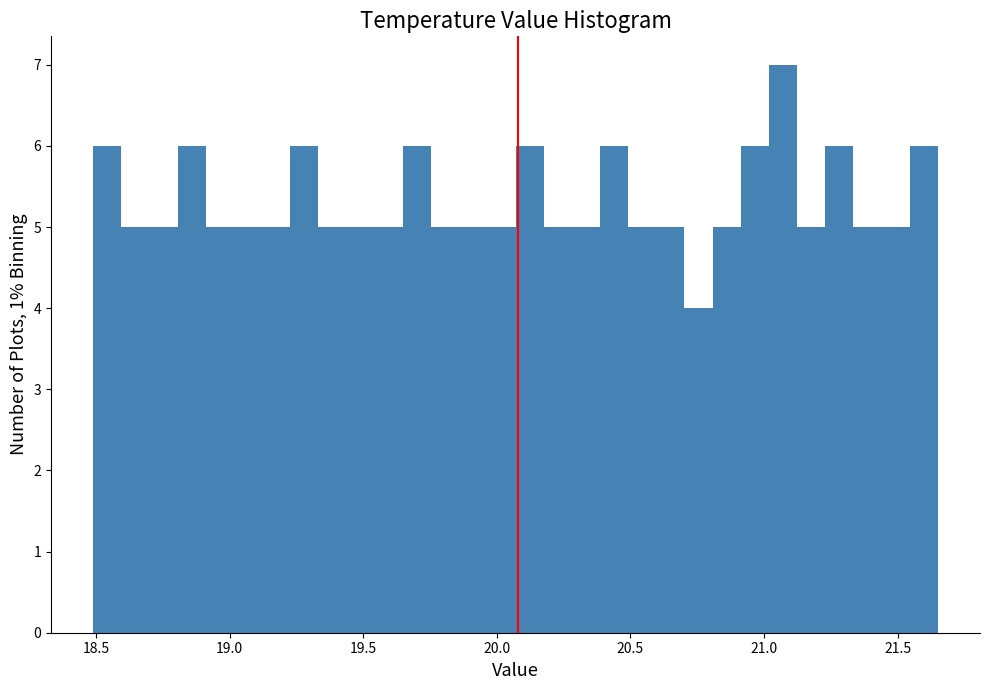

Read against the x-axis, roughly where is the centre of the tallest bar?

21.05